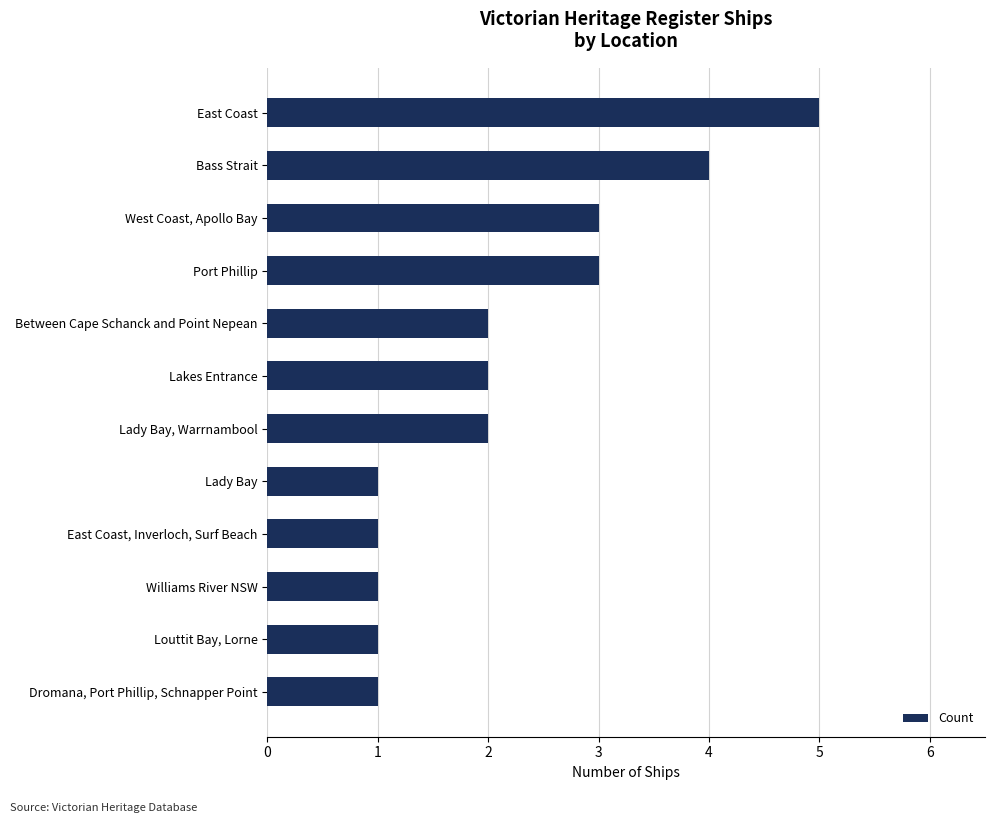

The value at Bass Strait is 4. True or false?

True